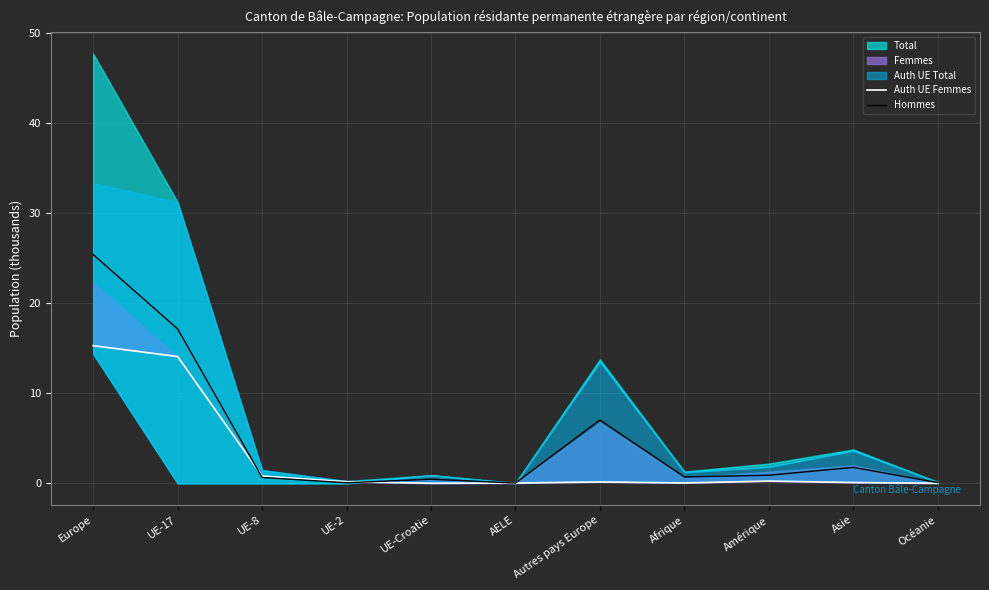

Reading right to left, extract all data points from this chart.

Auth UE Femmes: 0.0	0.1	0.3	0.0	0.2	0.0	0.0	0.2	0.8	14.1	15.3
Hommes: 0.1	1.8	0.9	0.7	7.0	0.0	0.5	0.1	0.7	17.2	25.4